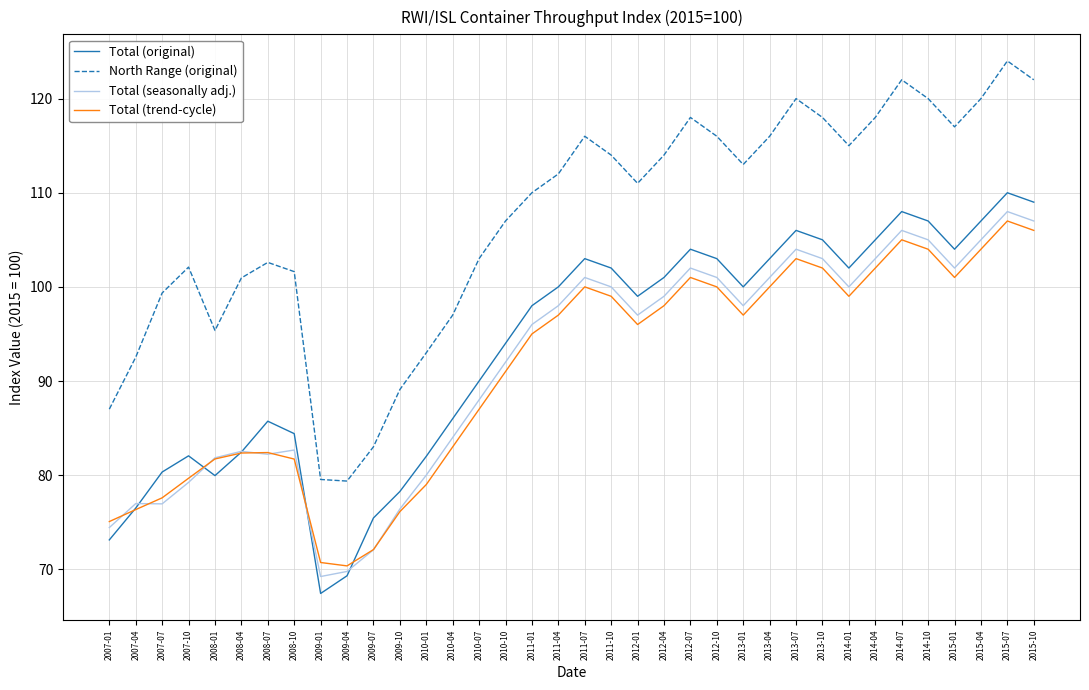

Is it true that North Range (original) equals 176.3 at 2008-07?

False